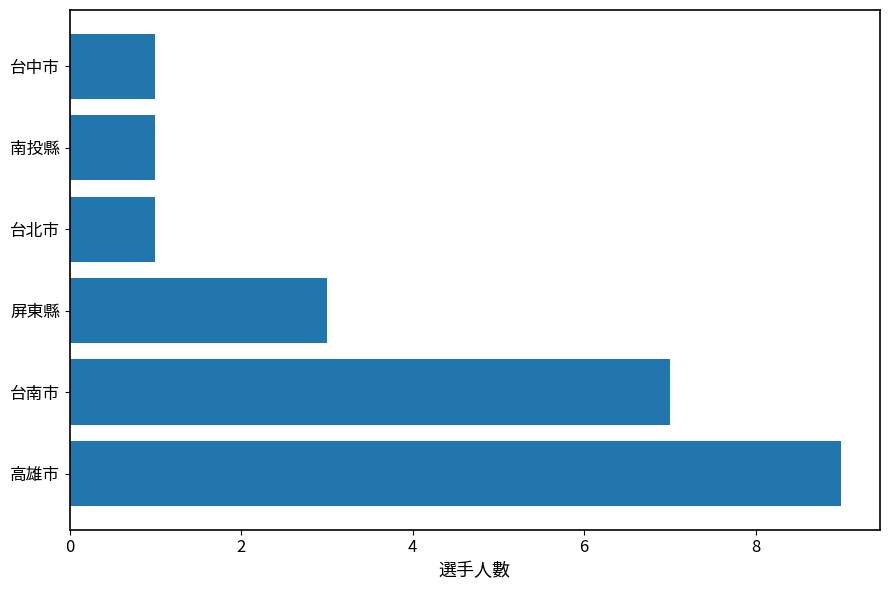

What is the smallest value displayed?

1